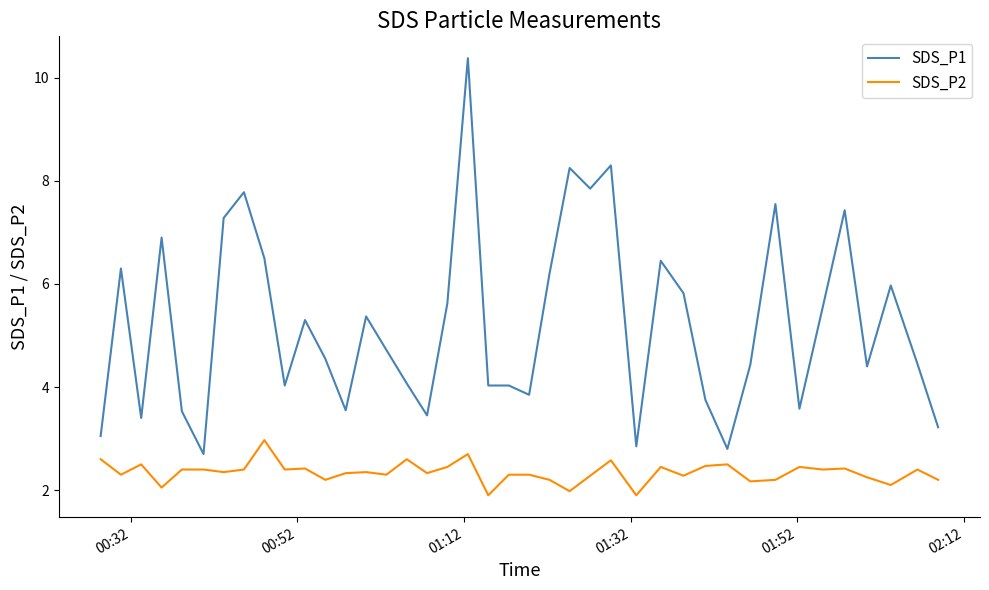

Rank the series by their average value, from highest to lowest.

SDS_P1, SDS_P2